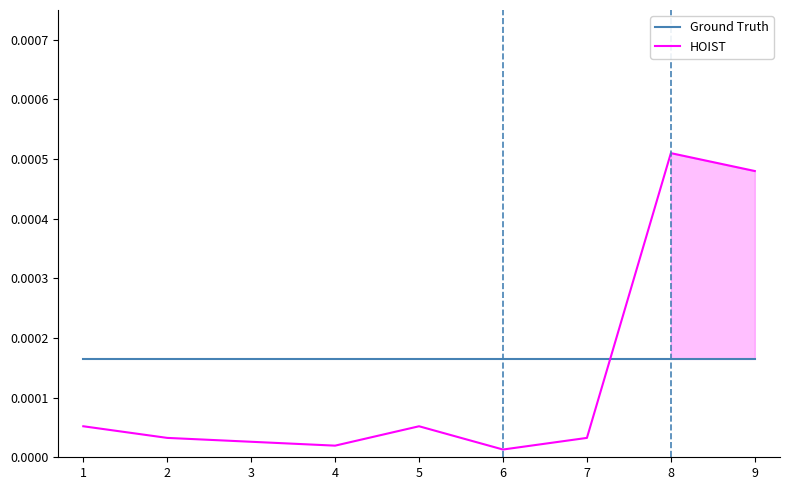

Which series has the largest total across all categories?

Ground Truth